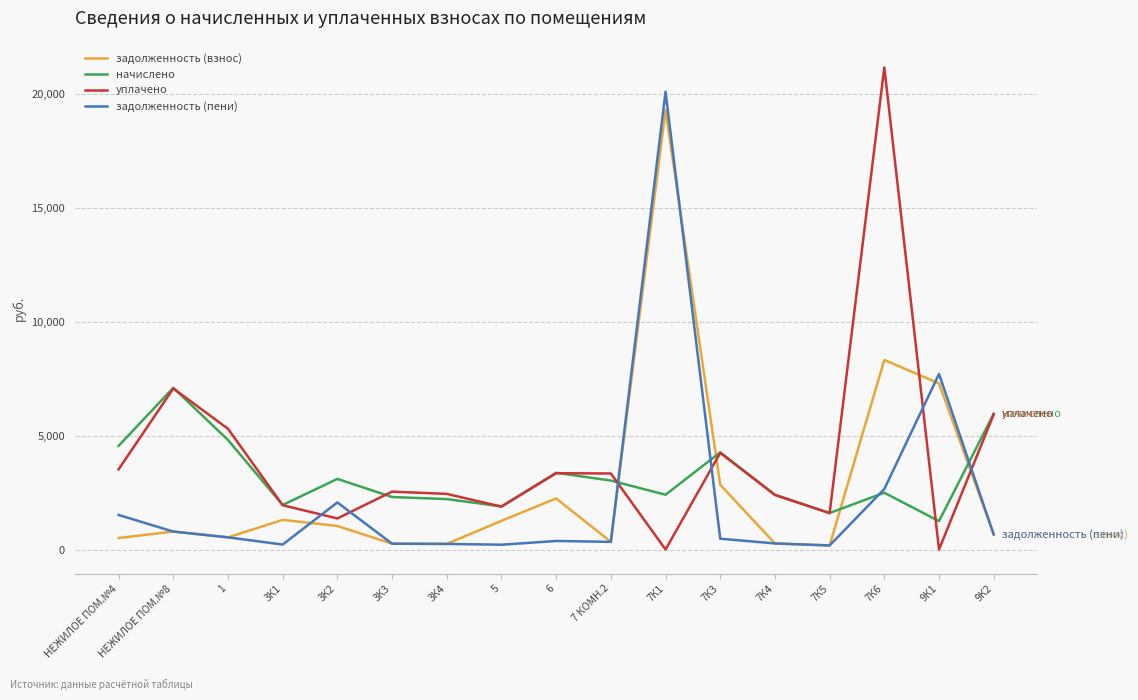

The value of начислено at 9К2 is 5958.7. True or false?

True